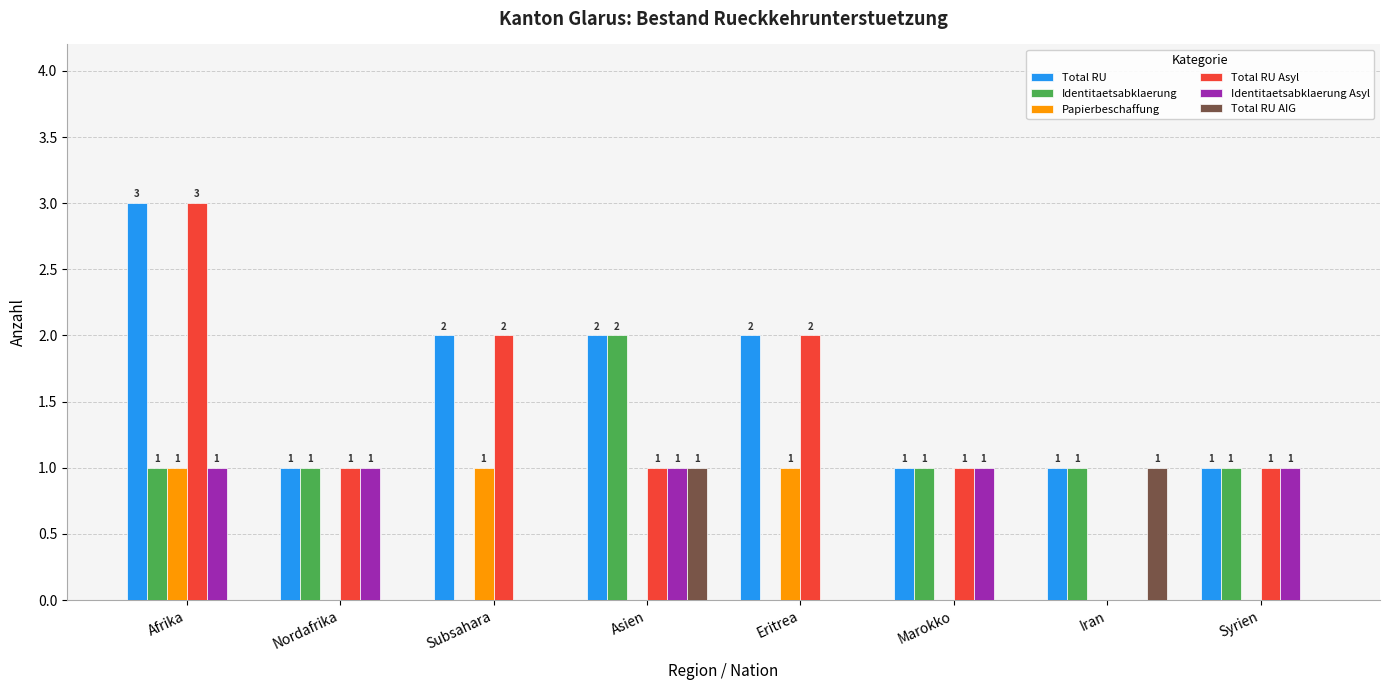

Which series has the largest total across all categories?

Total RU